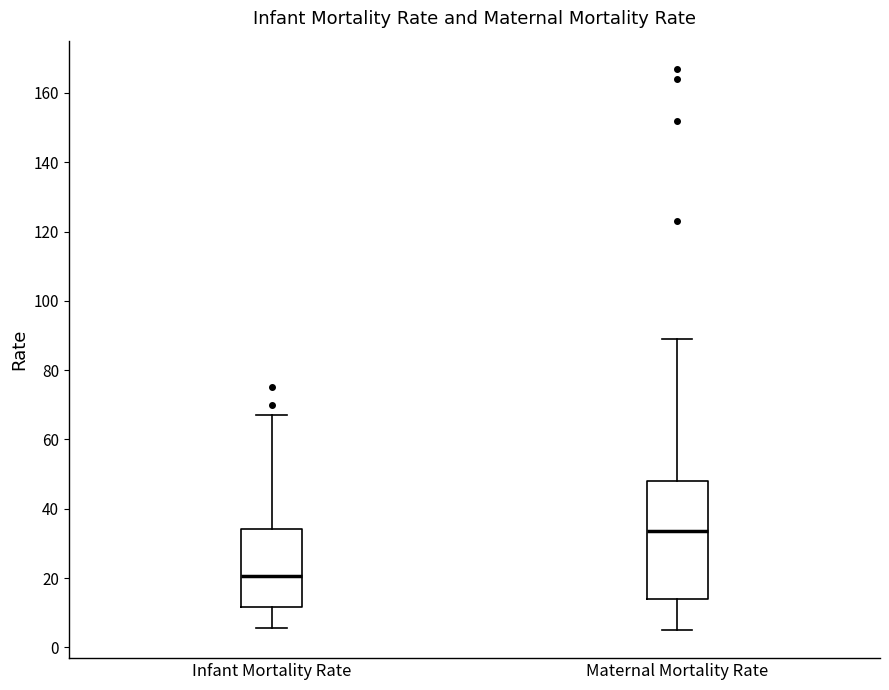

Reading left to right, read every box against the y-axis: the position of its median line, the range the box covers, and the ends of its whiskers. The values are not printed on the chart, so give them approximately, as read against the axis.

Infant Mortality Rate: median 20, box 12 to 34, whiskers 6 to 68
Maternal Mortality Rate: median 34, box 14 to 48, whiskers 6 to 90